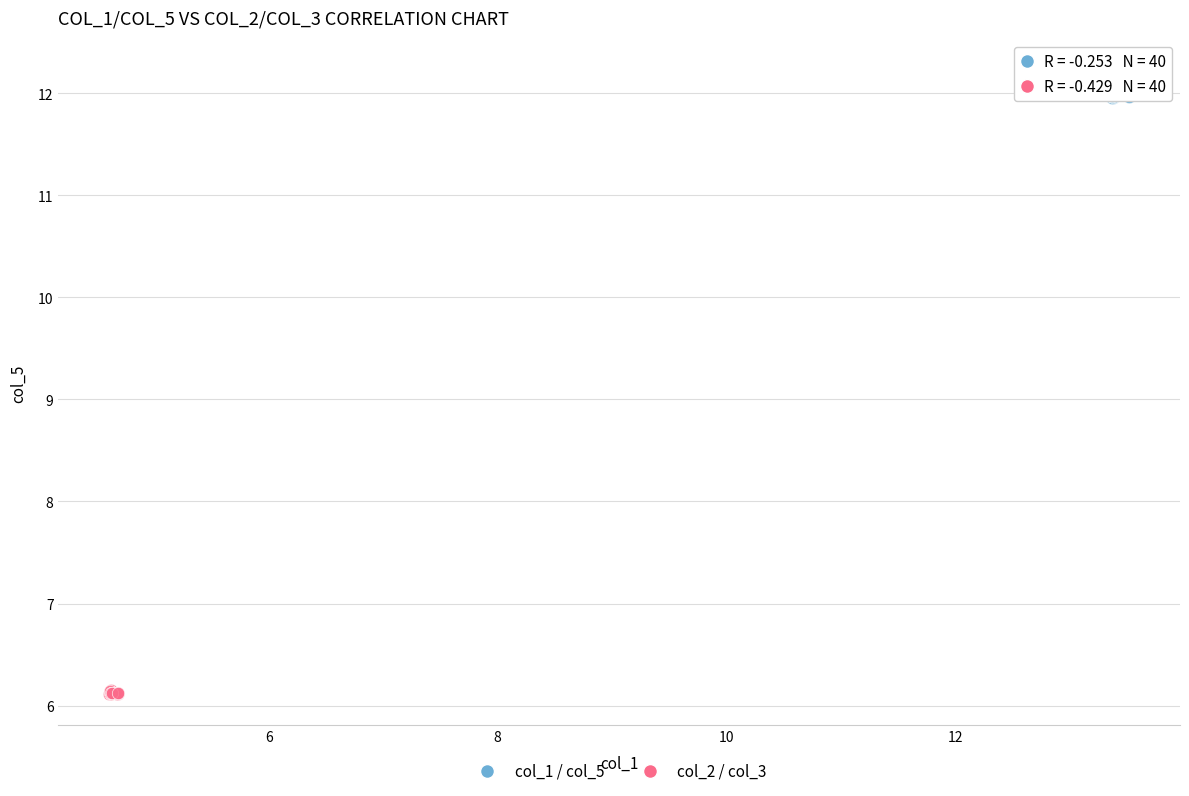

Which series has the widest spread of Y values?

col_1 / col_5